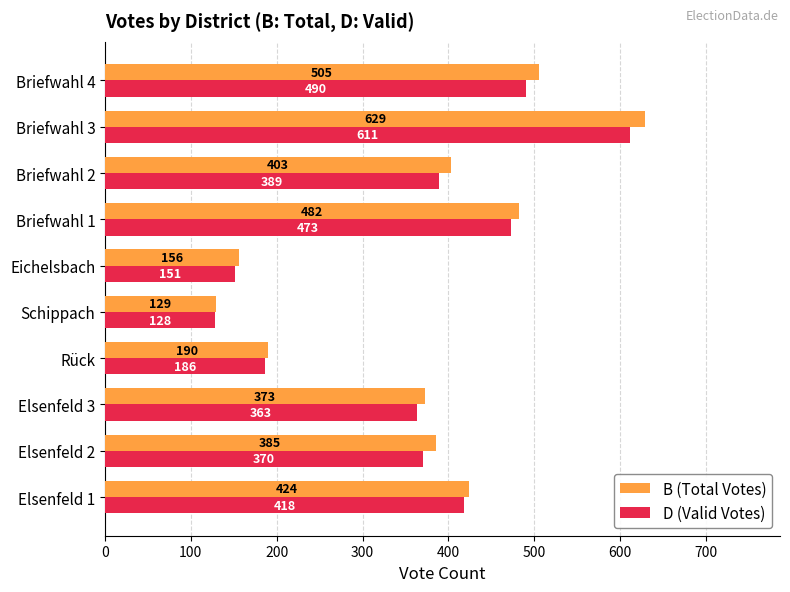

At how many categories does at least one series exceed 406?

4